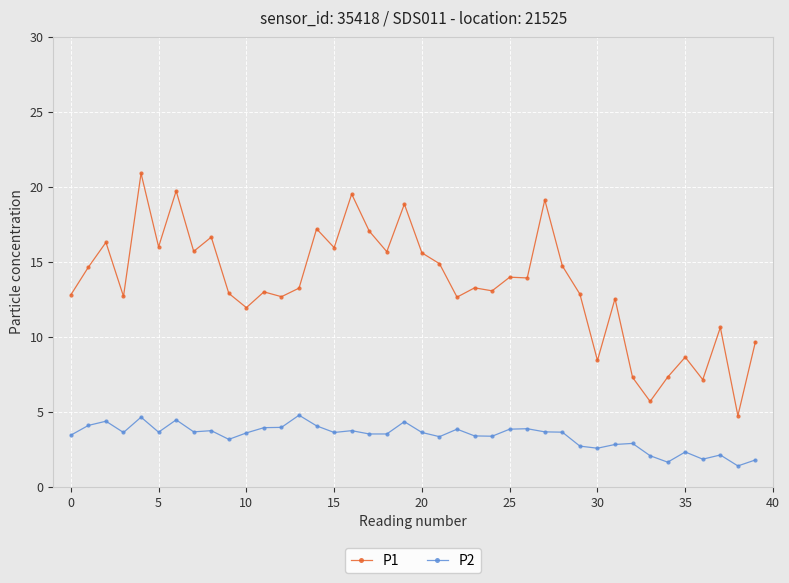

How many distinct data groups are displayed?

2